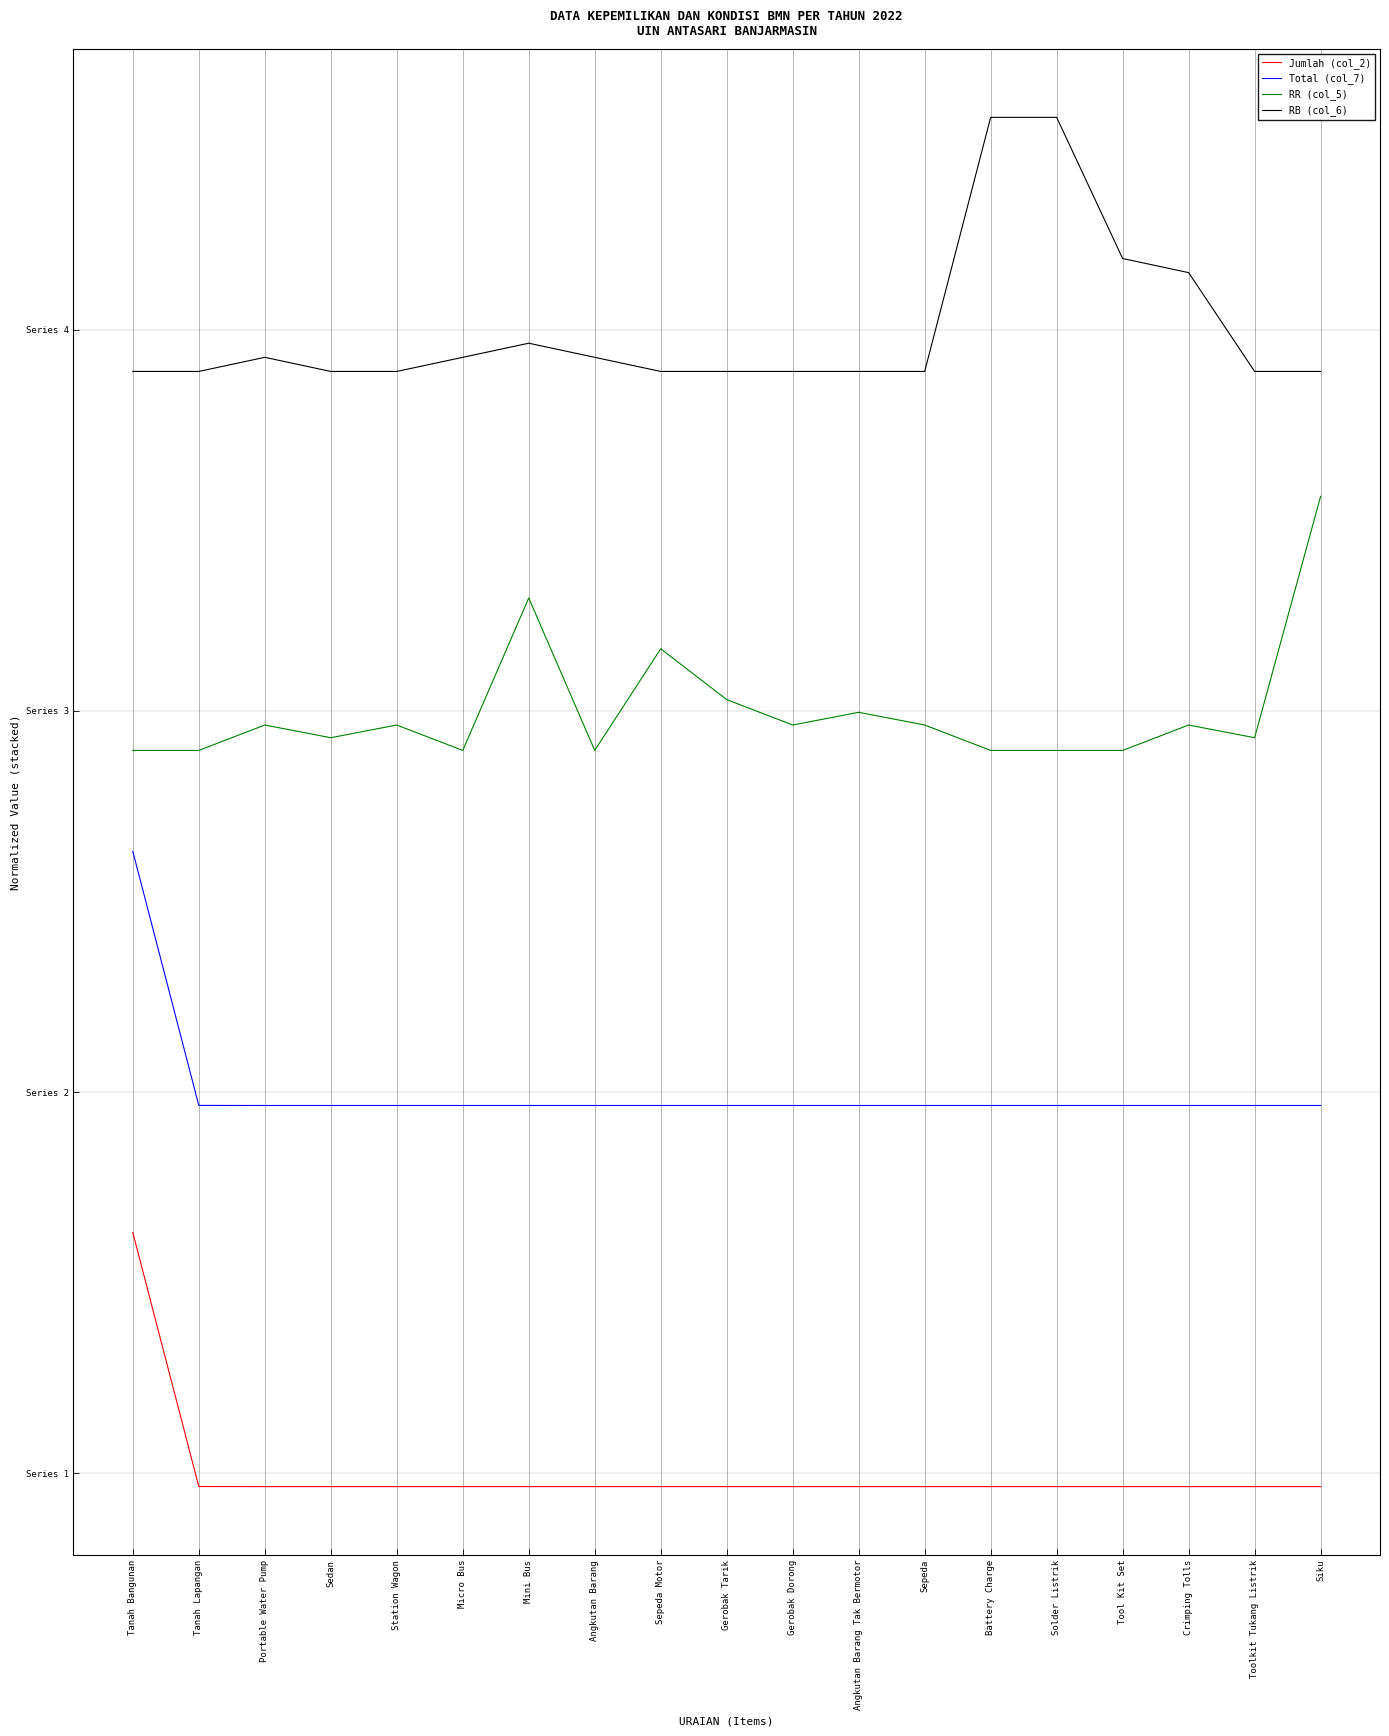

Does the chart display data point markers on the line(s)?

No